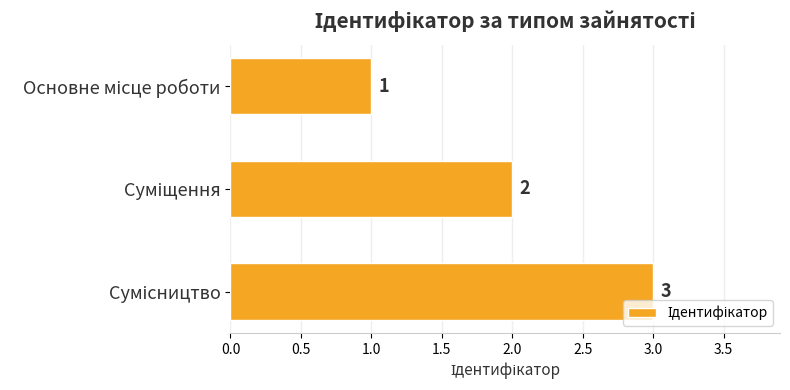

Does the chart contain stacked bars?

No